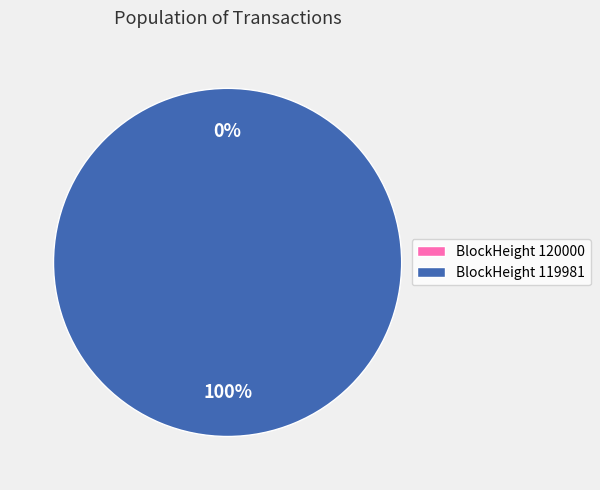

What is the change in value from 120000 to 119981?

+50645